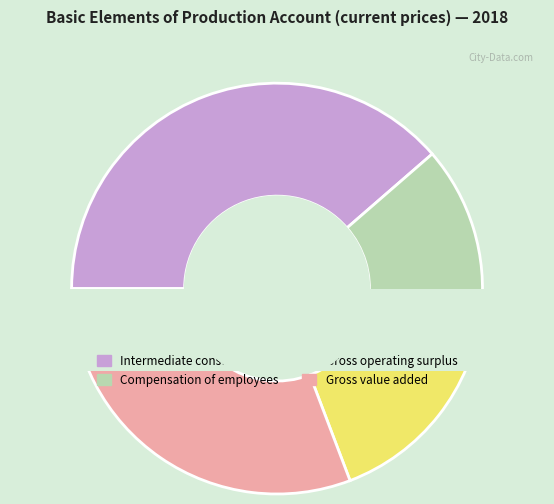

Which has a higher value, Gross operating surplus or Intermediate consumption?

Intermediate consumption